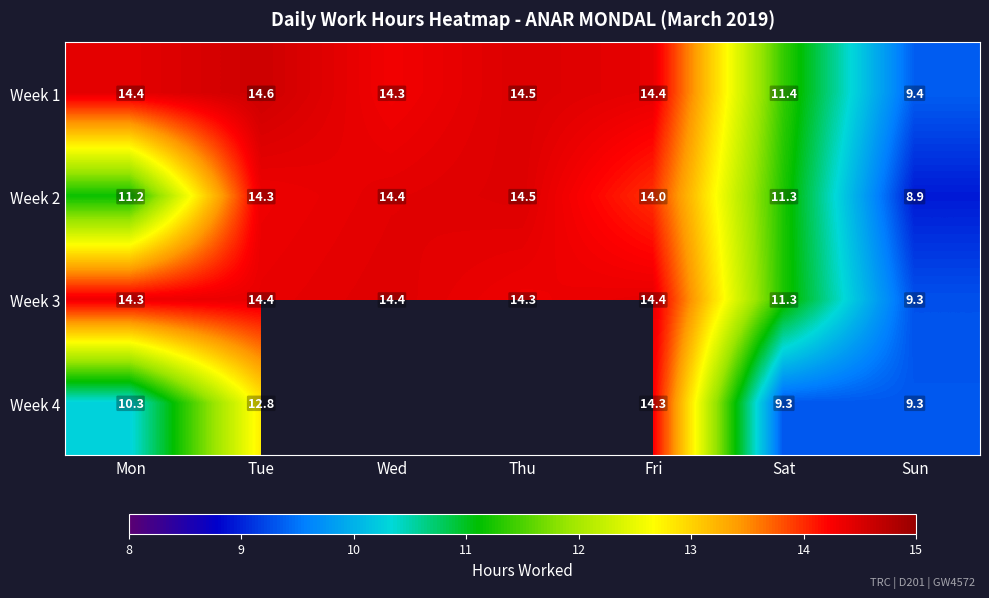

The value of Week 1 at Mon is 19.6. True or false?

False